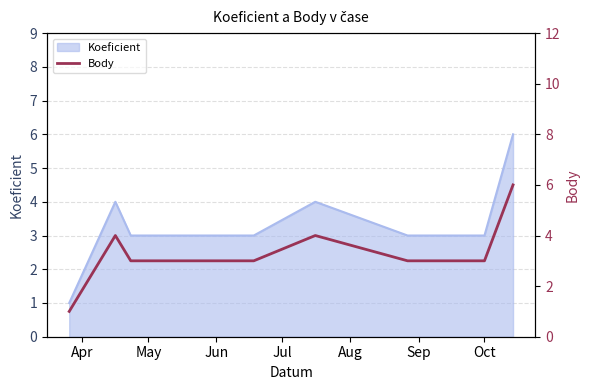

What is the highest value of the Koeficient series?

6